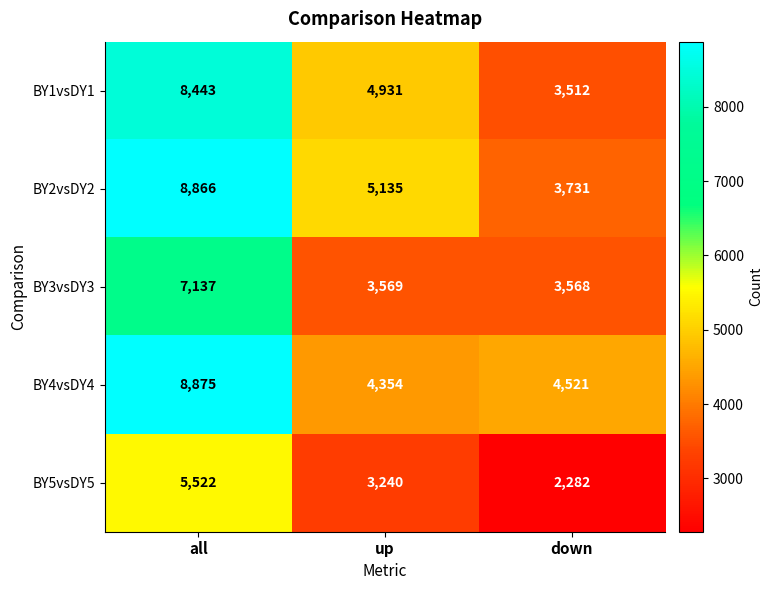

At which label is BY4vsDY4 closest to 6614?

down